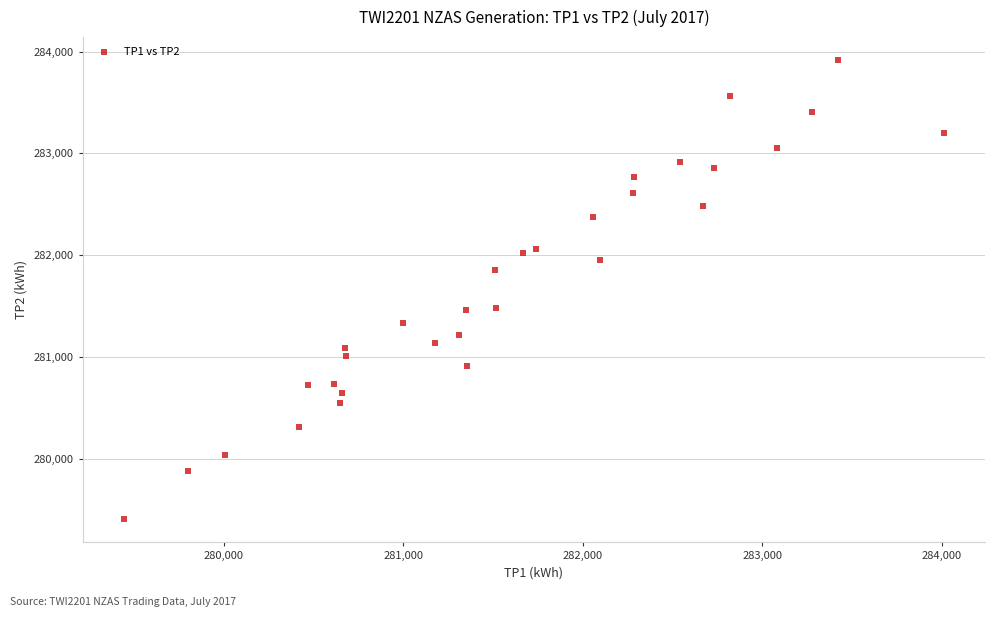

What is the range of Y values (max minus min)?

4513